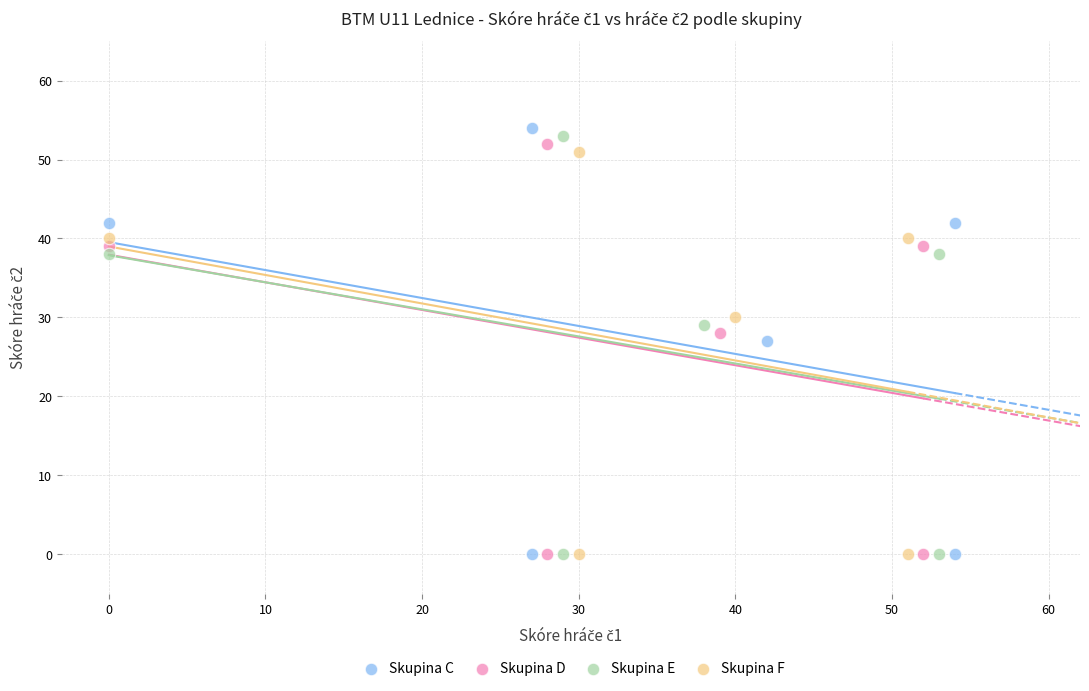

Which series has the widest spread of Y values?

Skupina C